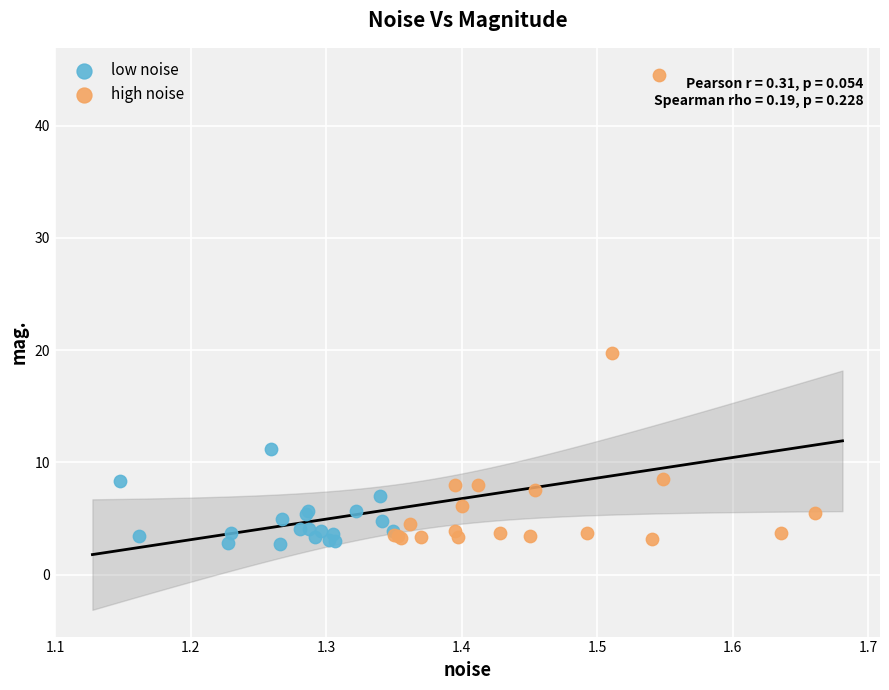

Which series has the largest Y range (max minus min)?

high noise